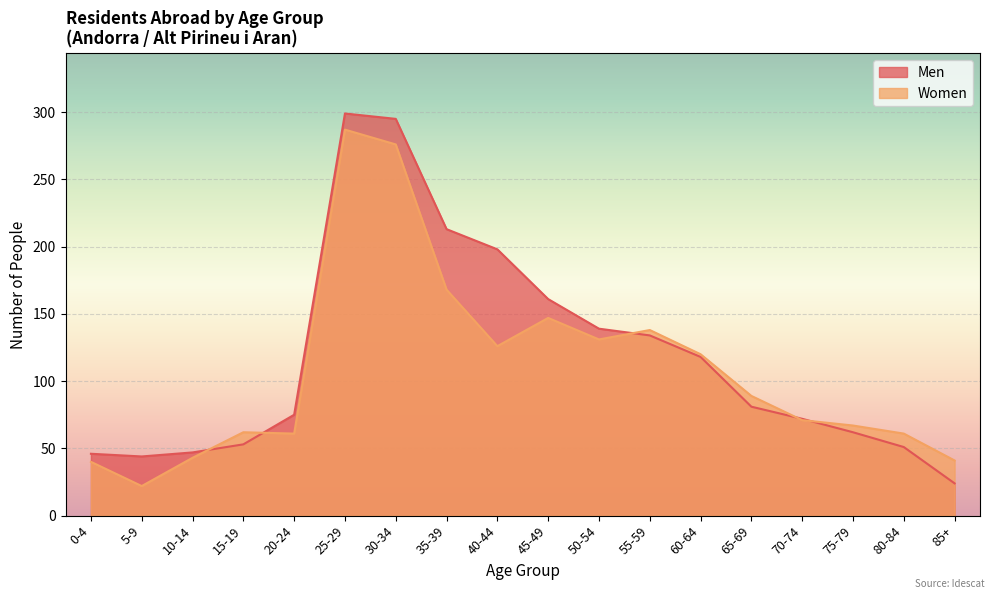

How many interior local valleys does the Women series have?

4